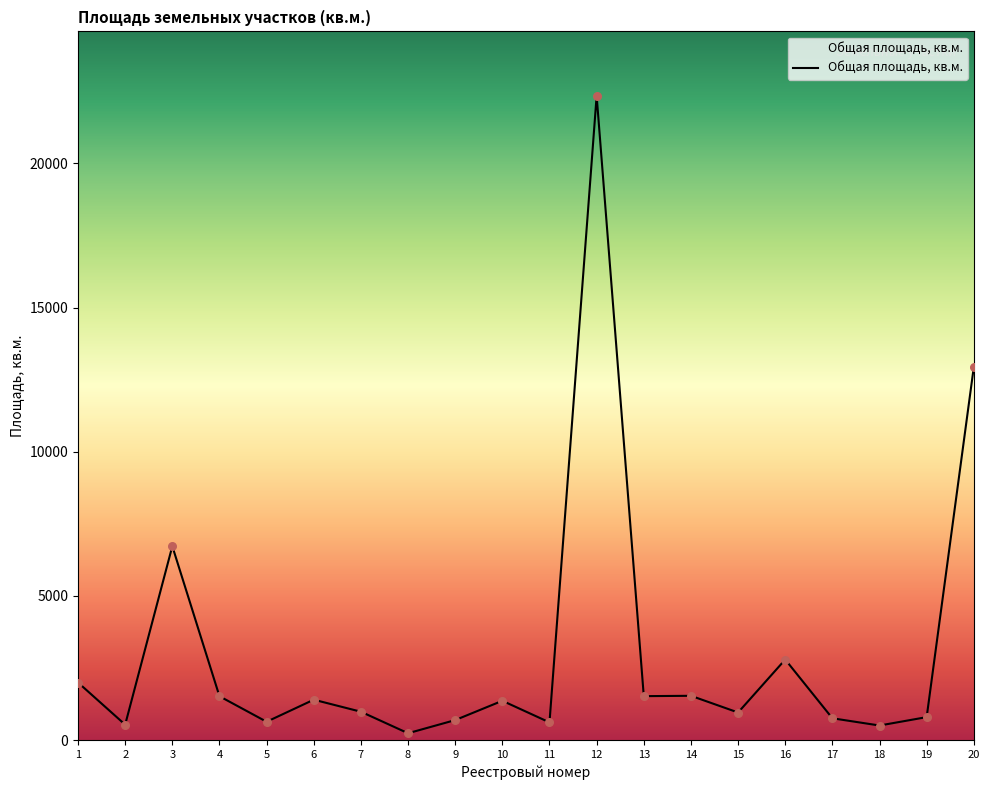

What is the change in value from 10 to 11?

-749